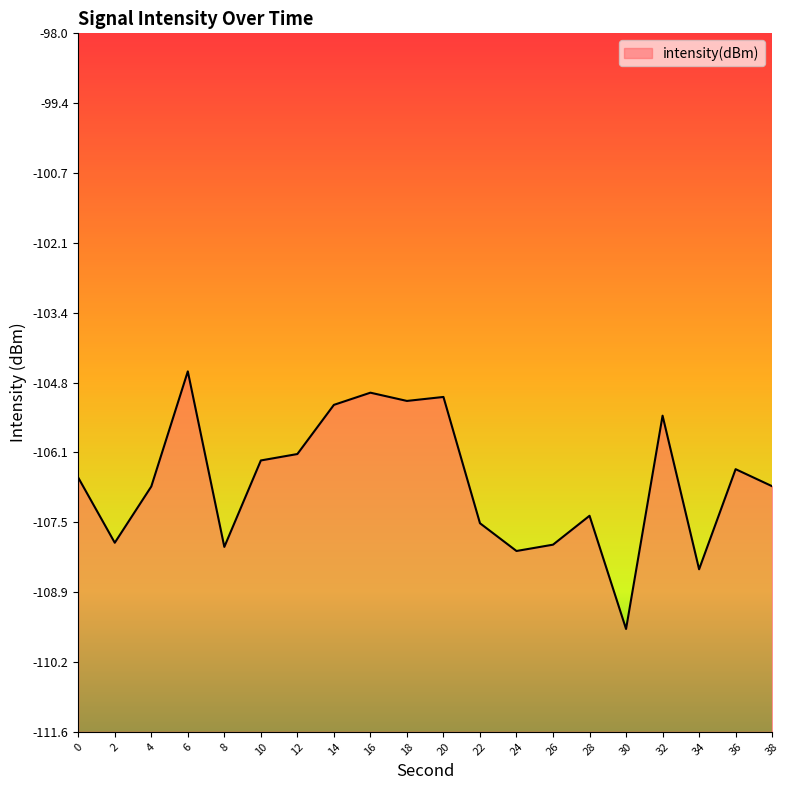

Is it true that the value at 16 is -105.0?

True